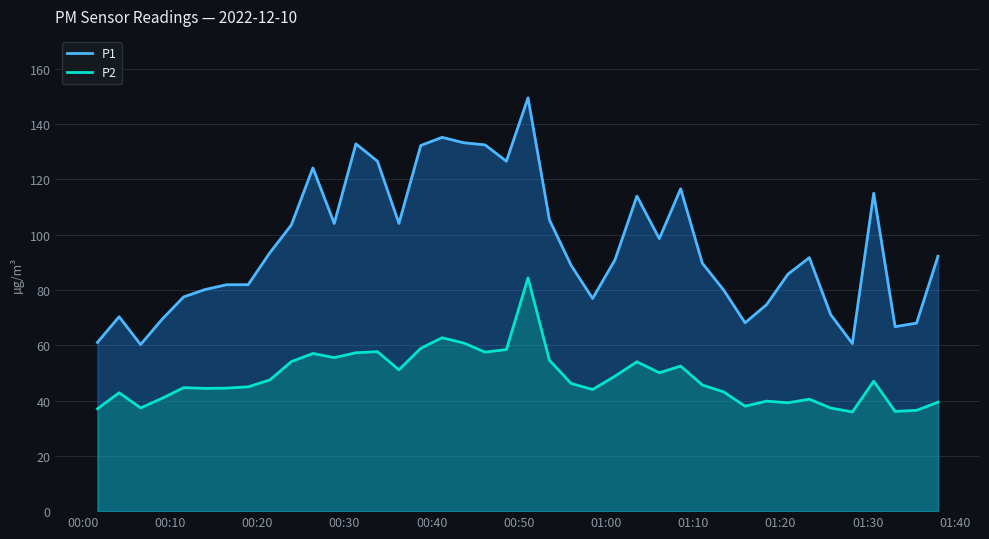

What is the difference between the maximum and minimum values in the P2 series?

48.5